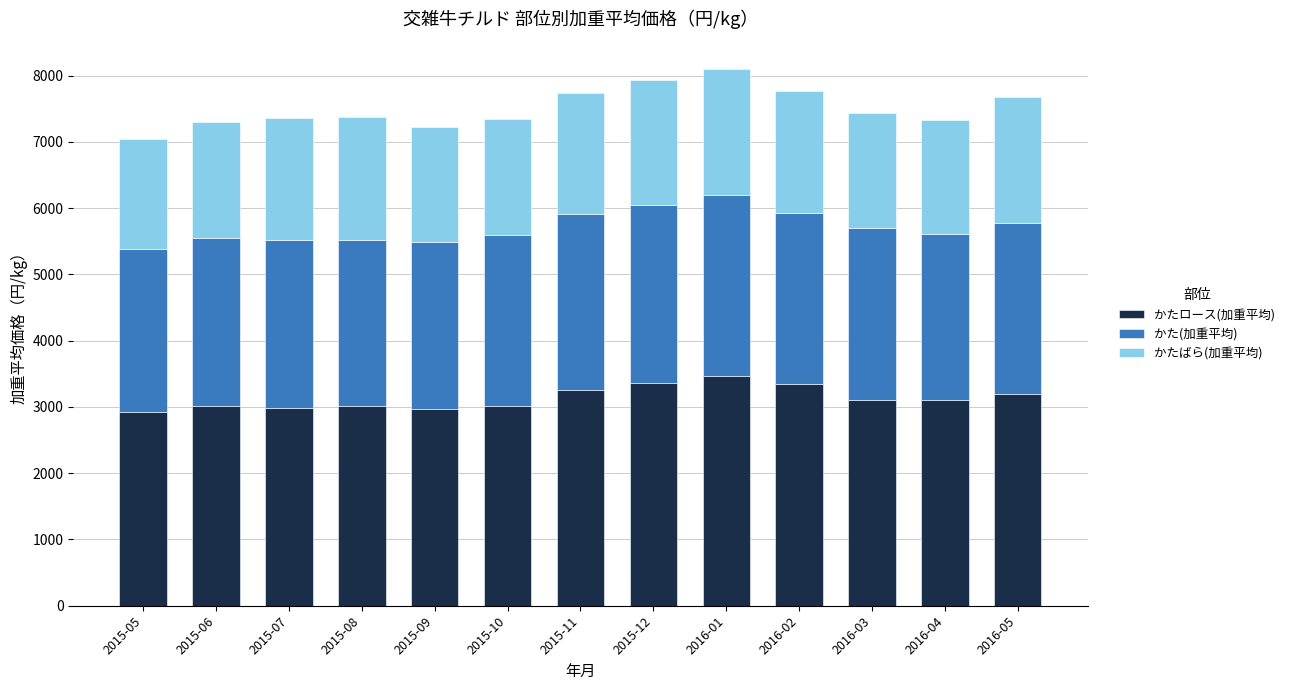

How many series are shown in this chart?

3